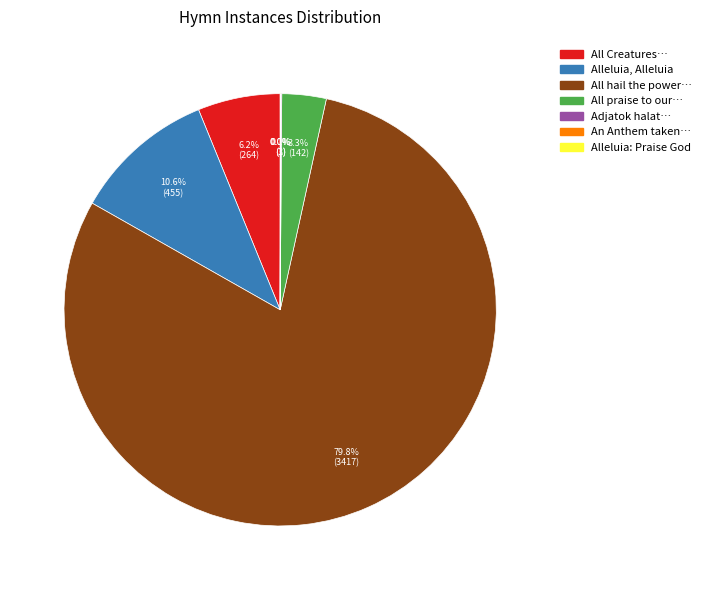

Is there a majority slice in this chart?

Yes